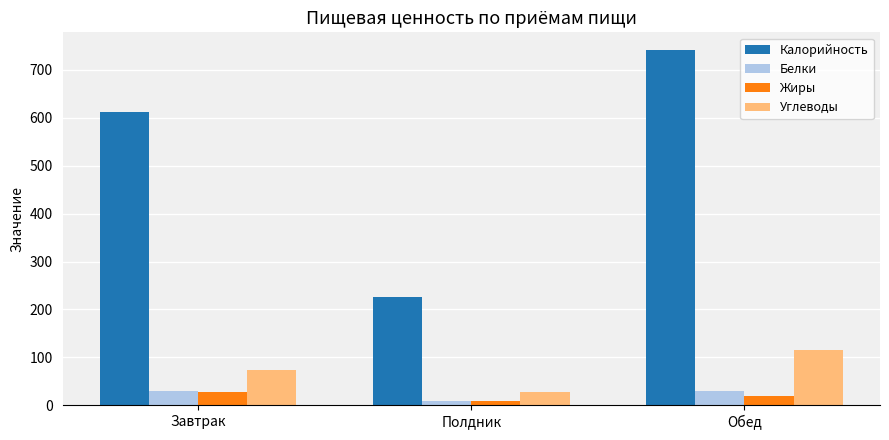

What is the sum of the Калорийность values at Обед and Завтрак?

1354.0